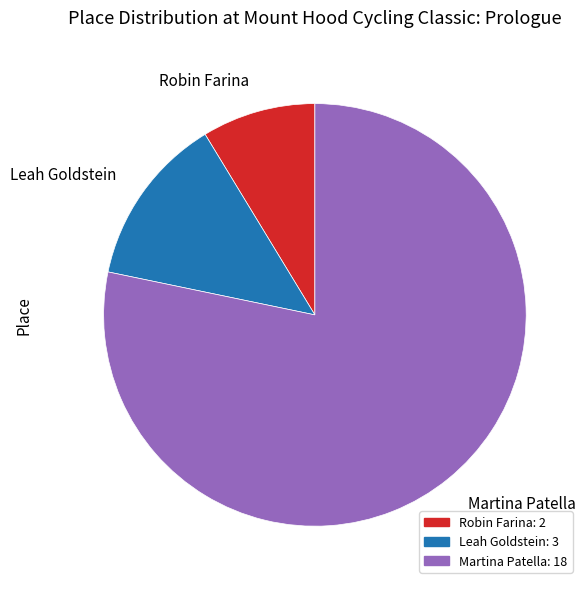

How many slices are in this pie chart?

3